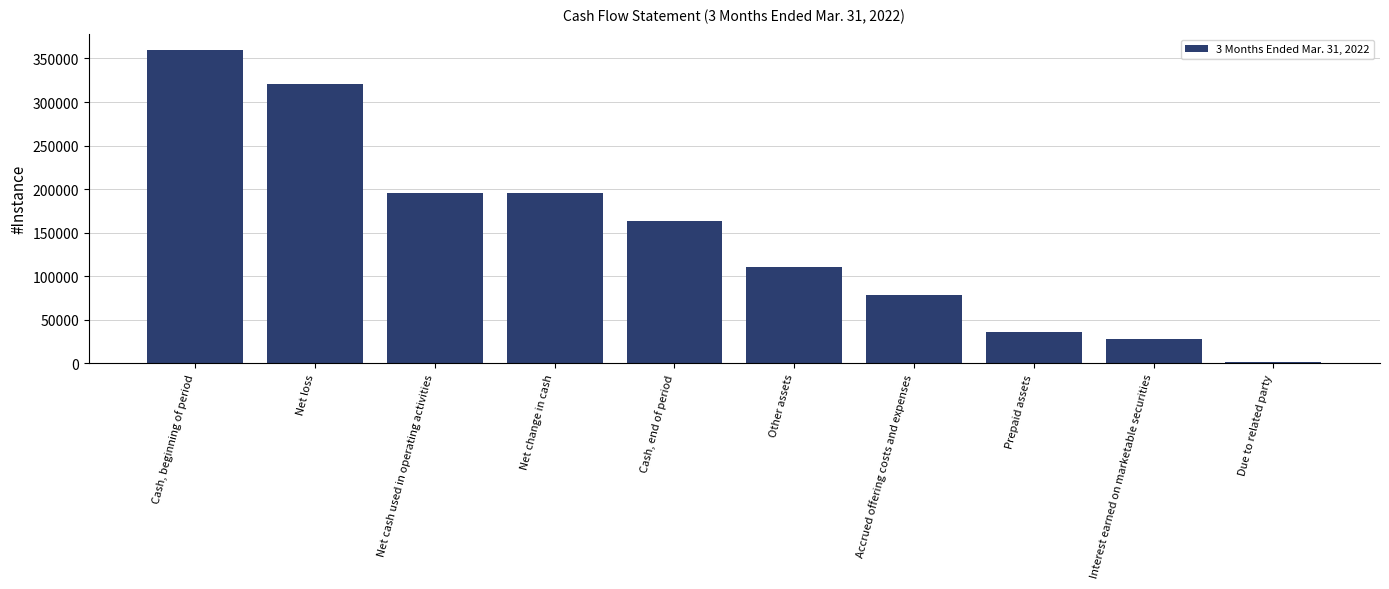

What is the difference between the values at Due to related party and Net cash used in operating activities?

194795